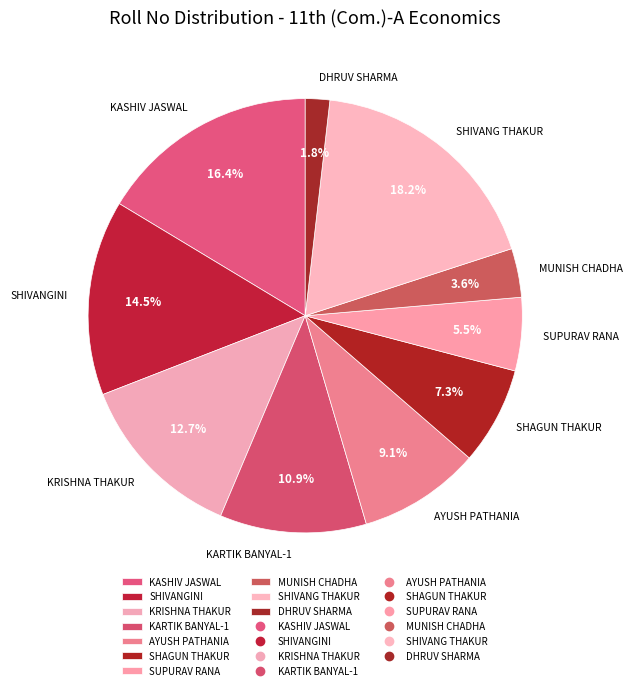

How many segments does this pie chart have?

10